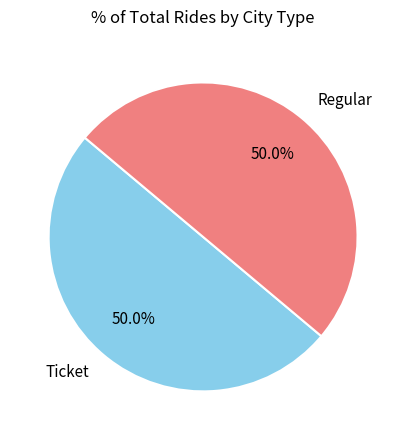

Is the sum of Ticket and Regular greater than half?

Yes